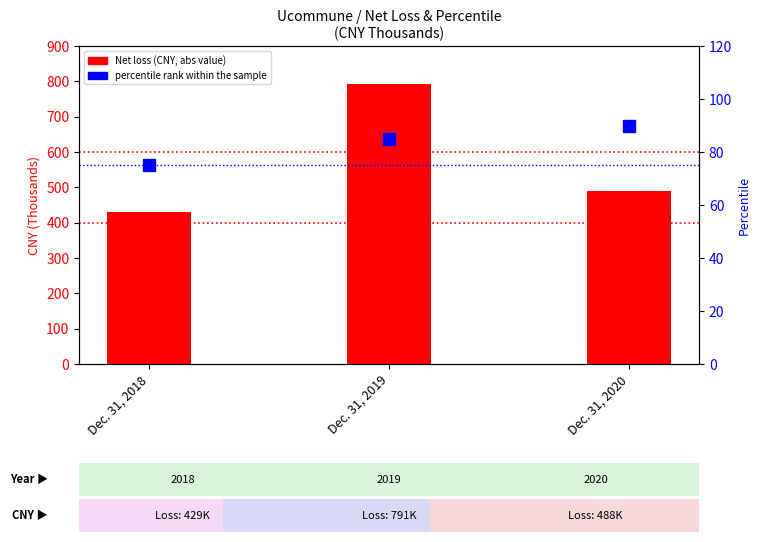

What is the value of the Net loss (abs, CNY millions) bar at the 1st from the left?

429.6